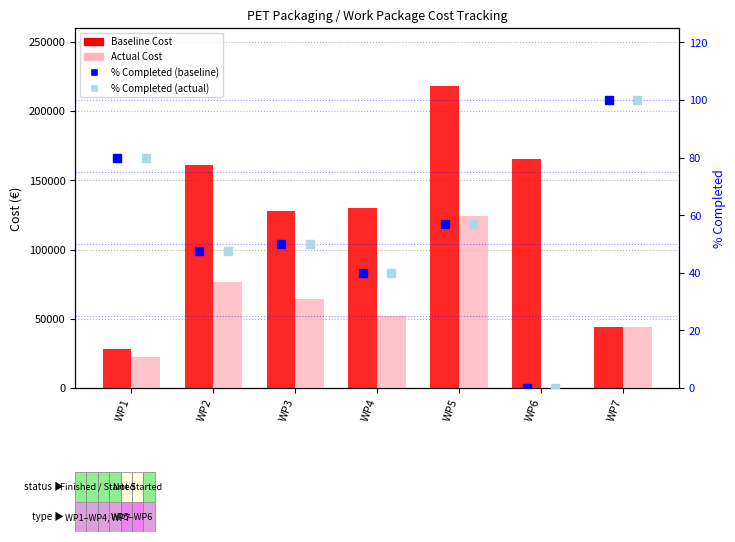

Is the value of rank, Detection Call = ABSENT at WP6 greater than the value of percentile rank within the sample at WP6?

No